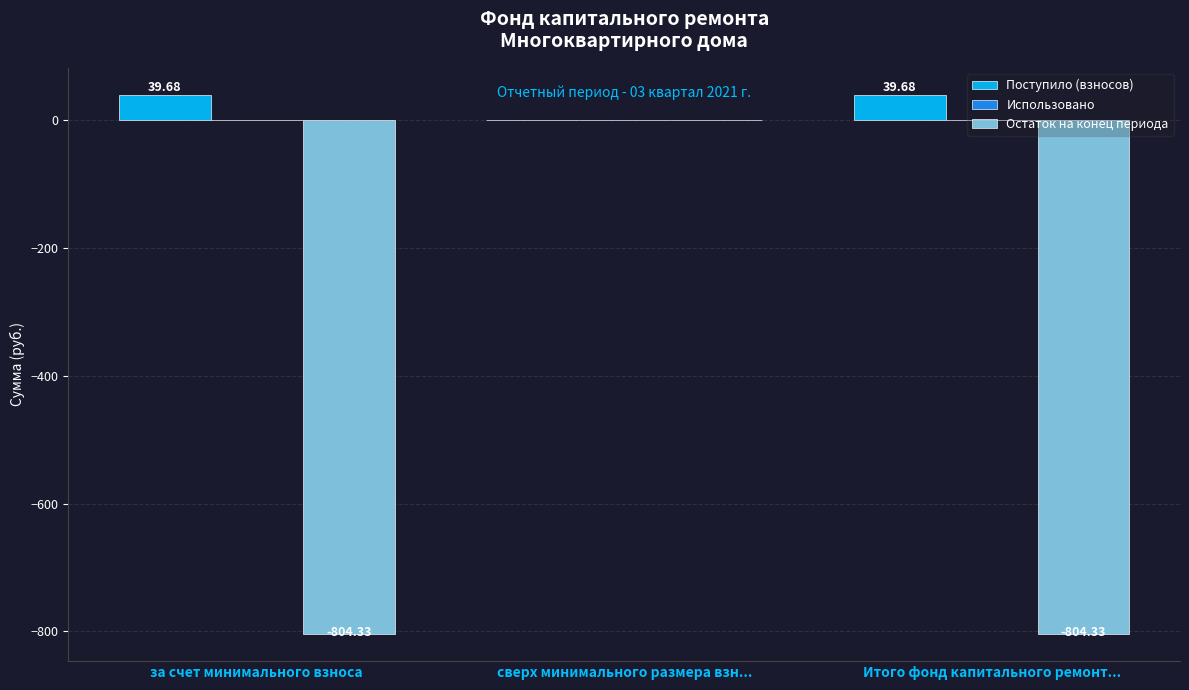

Which series has the largest total across all categories?

Поступило (взносов)